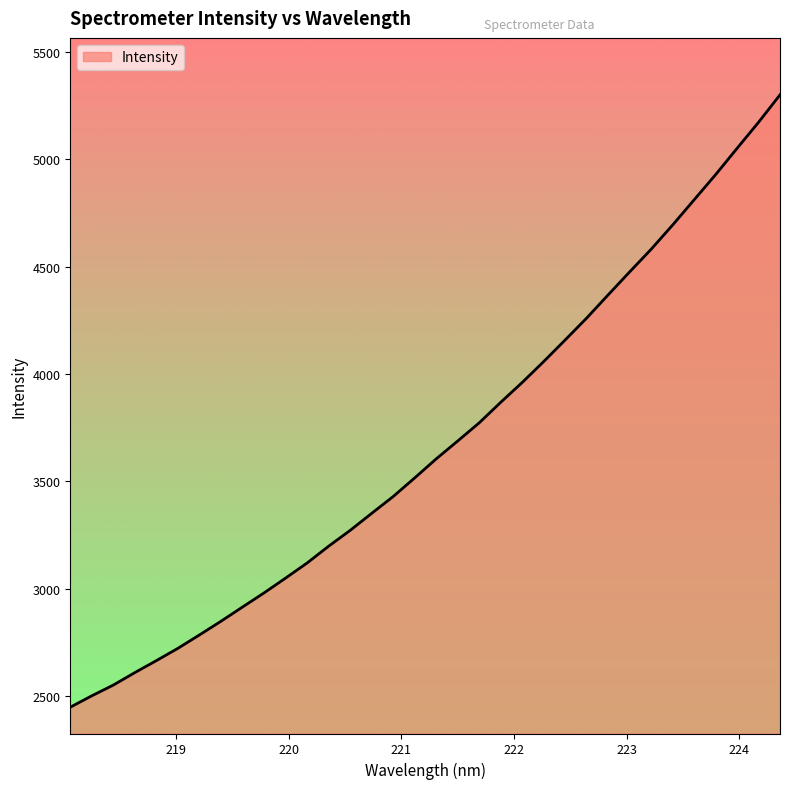

What is the minimum value shown in the chart?

2449.5